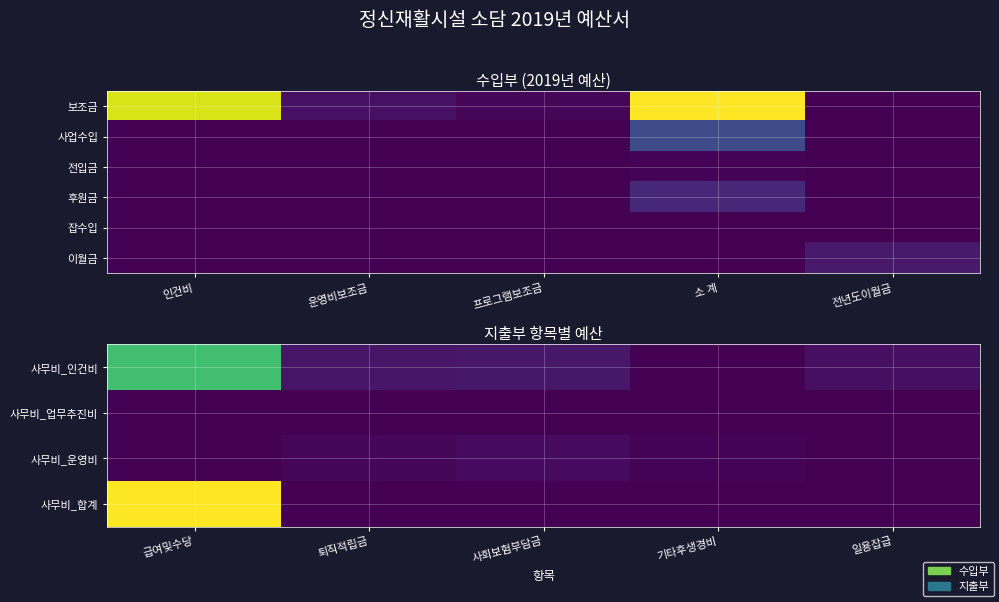

What is the greatest value displayed?

143379000